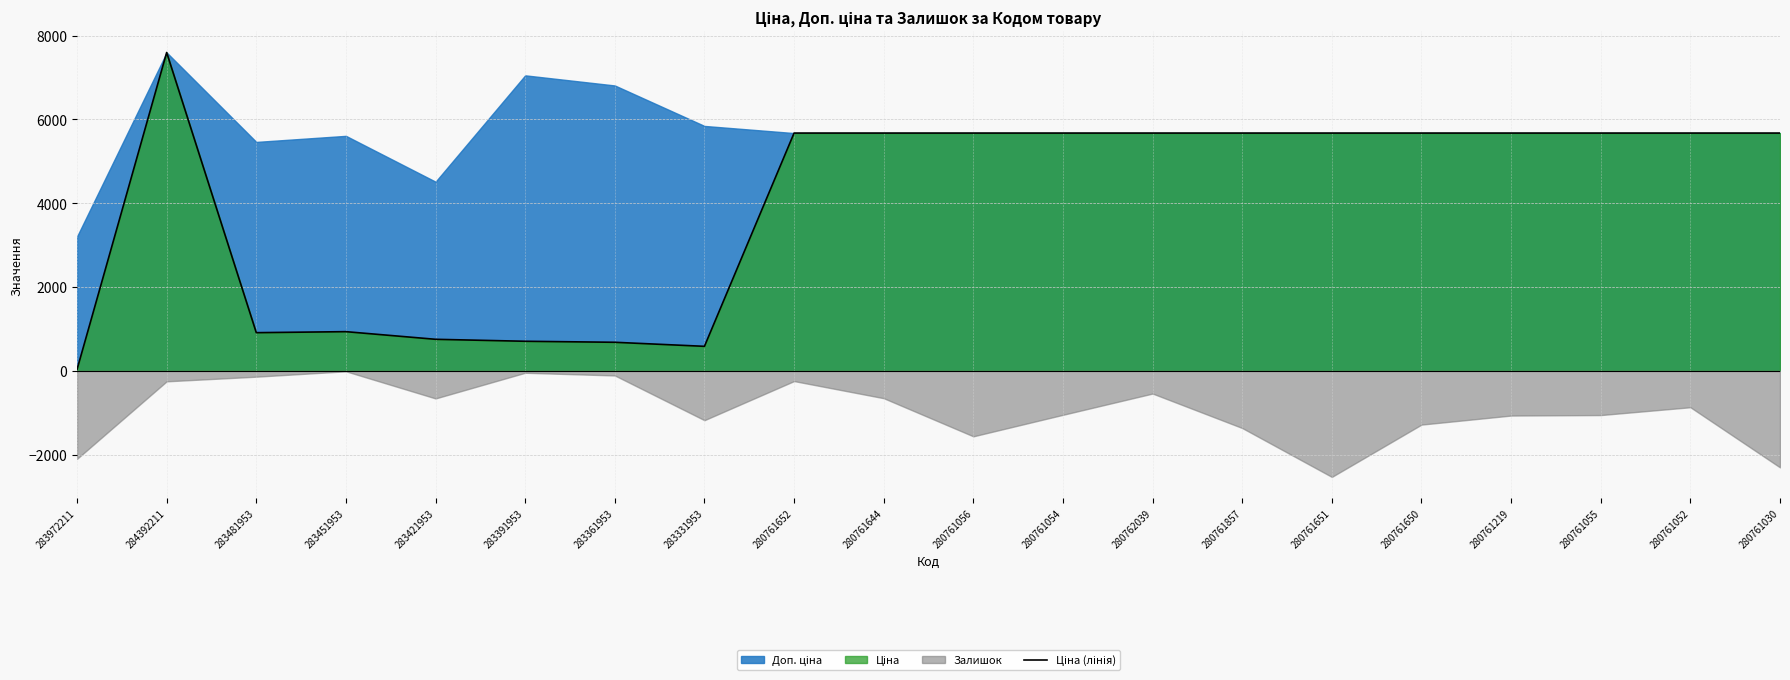

Reading right to left, list all the values displayed in this chart.

5673.8	5673.8	5673.8	5673.8	5673.8	5673.8	5673.8	5673.8	5673.8	5673.8	5673.8	5673.8	584.4	681.0	705.1	752.2	934.5	910.4	7596.5	32.0